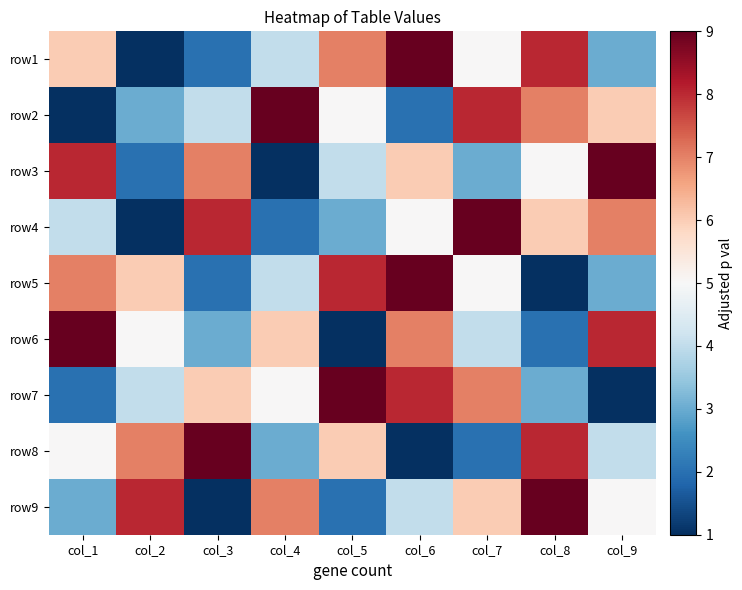

What is the spread (max minus min) of values at col_5?

8